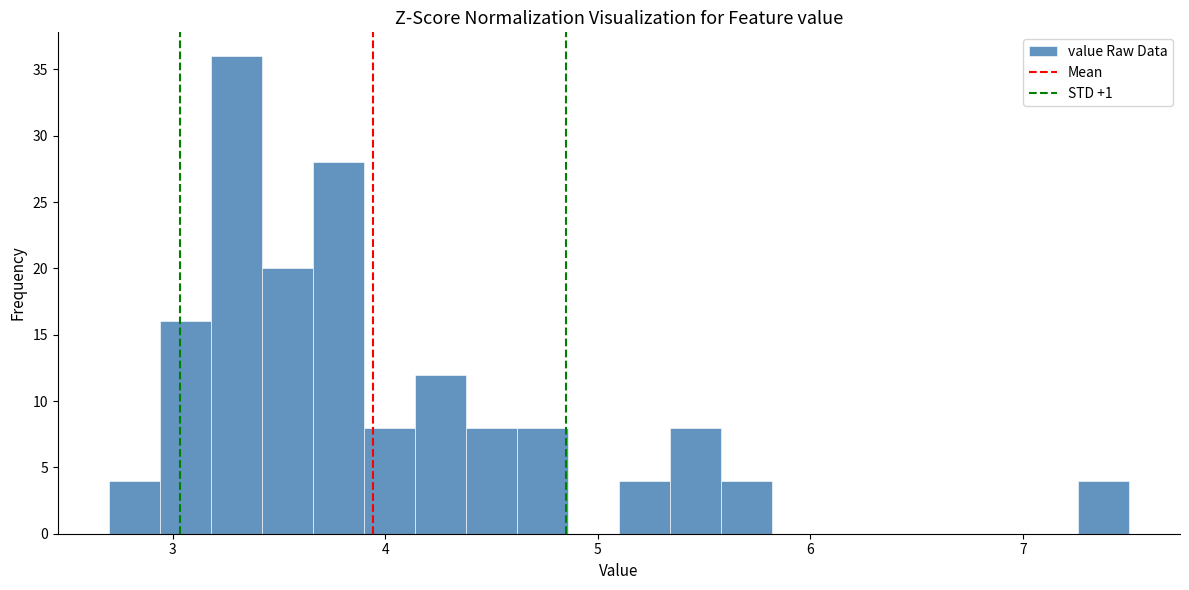

Read against the x-axis, roughly where is the centre of the tallest bar?

3.3